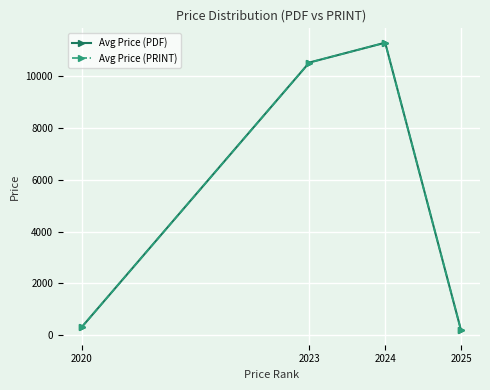

What is the average value of the Avg Price (PDF) series?

5579.9